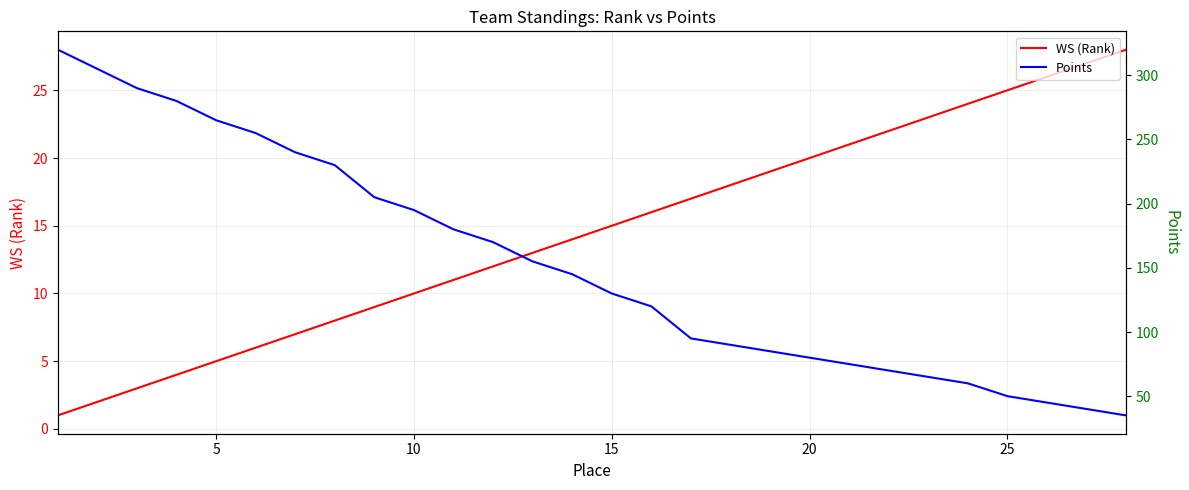

What is the highest value of the WS (Rank) series?

28